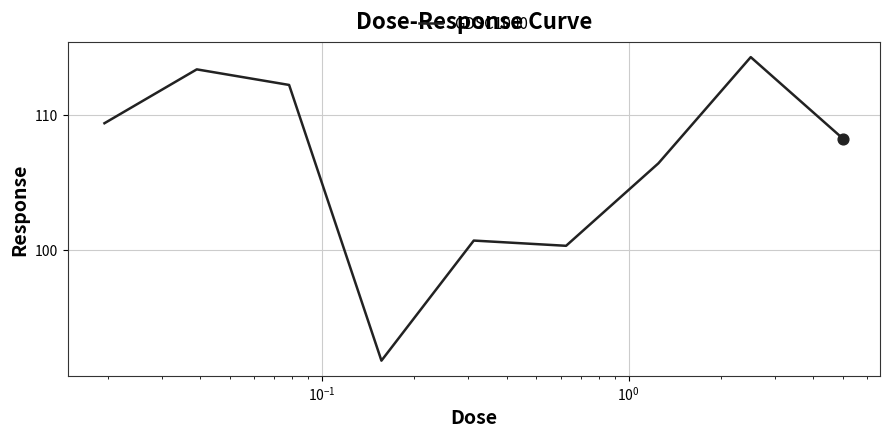

What is the smallest value displayed?

91.7